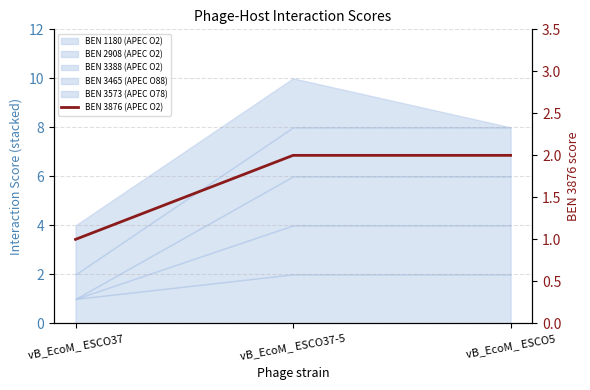

What is the label of the 3rd point from the right?

vB_EcoM_ ESCO37